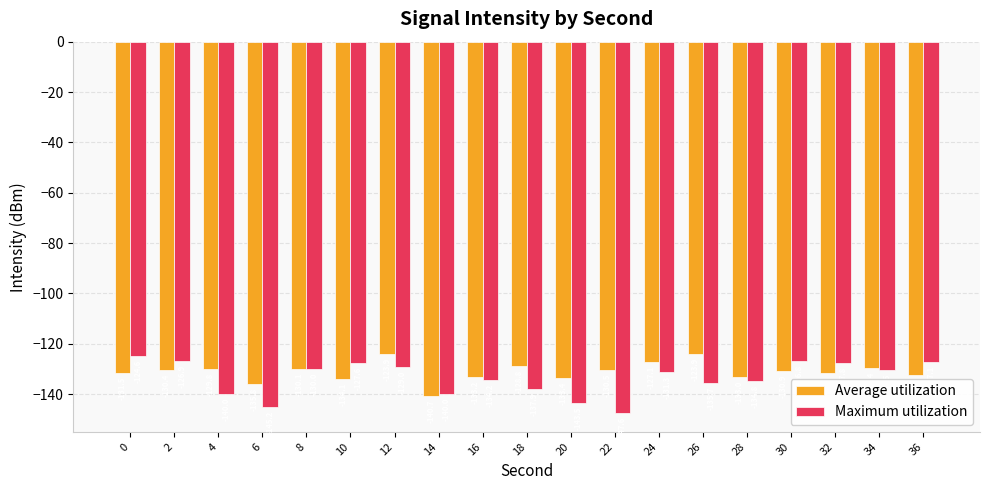

How many values in the Maximum utilization series exceed -131?

9